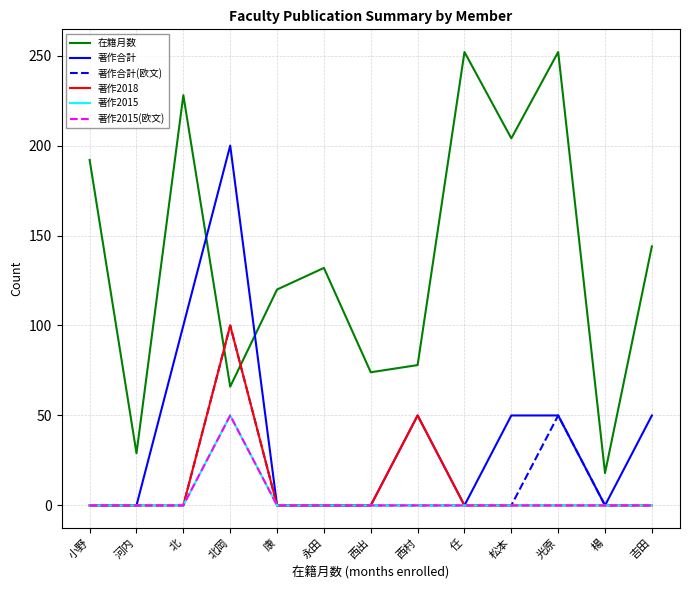

At 任, list the series in order from largest to smallest.

在籍月数, 著作合計, 著作合計(欧文), 著作2018, 著作2015, 著作2015(欧文)